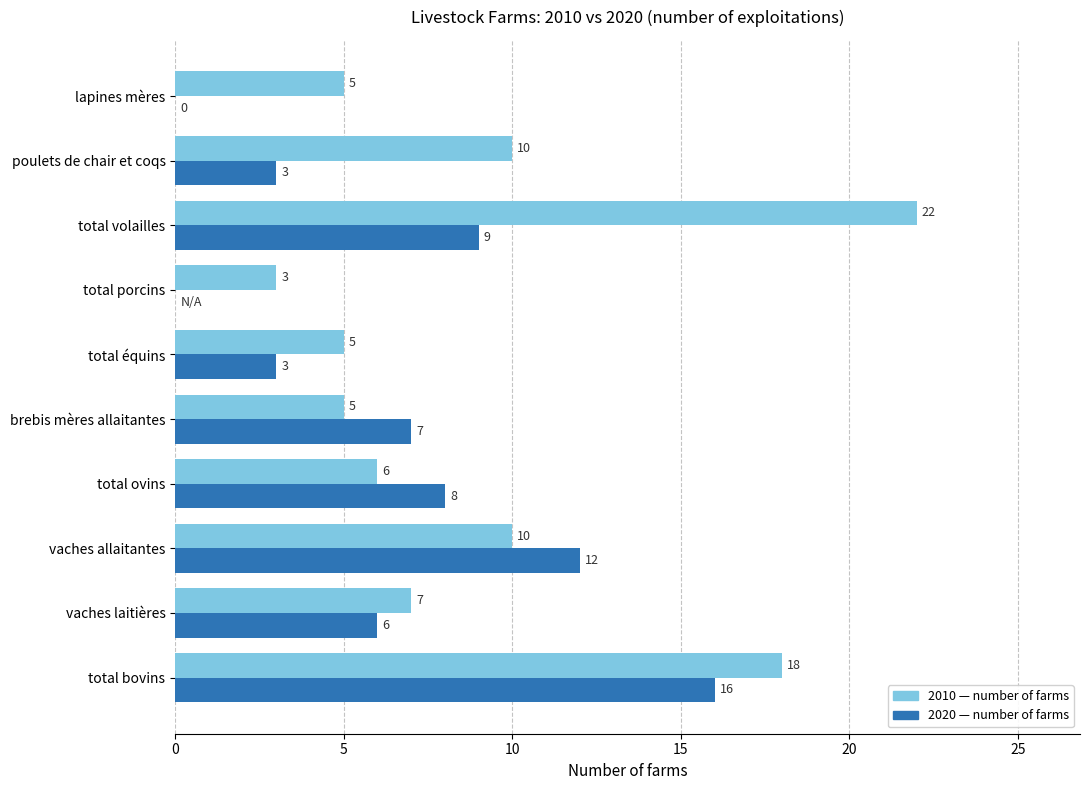

What is the greatest value displayed?

22